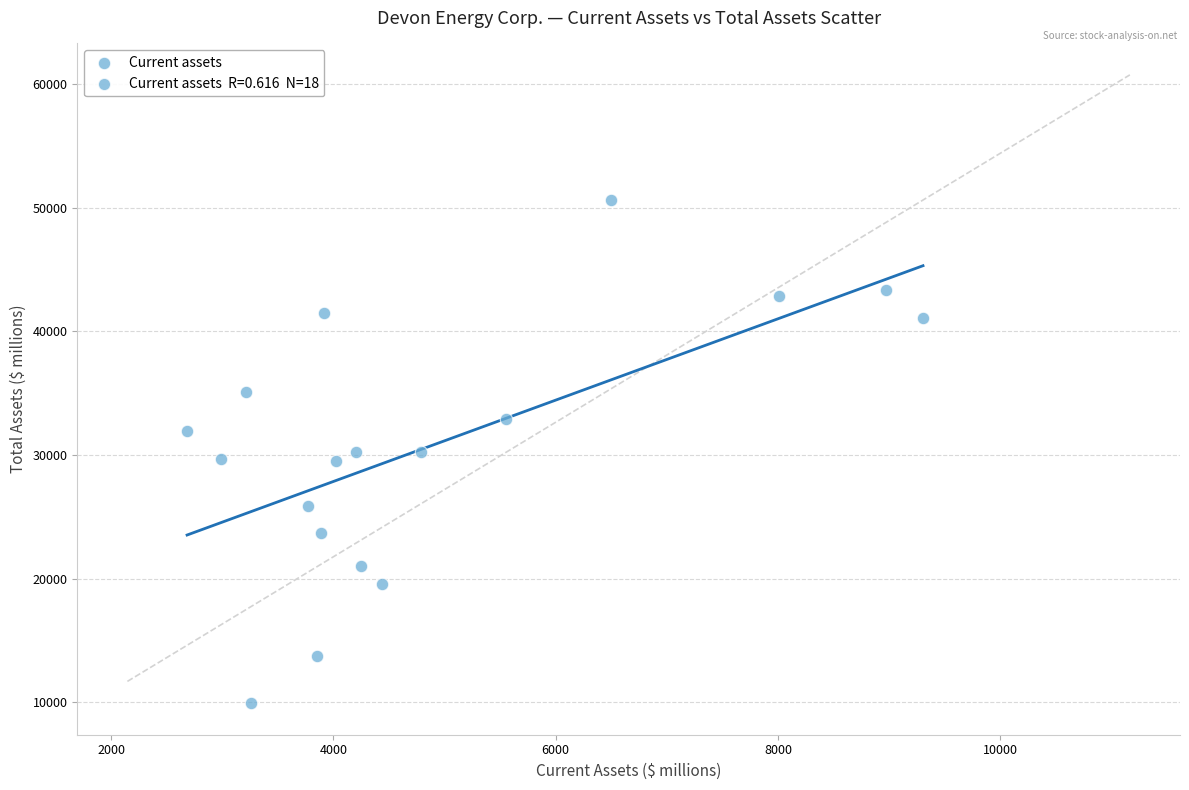

What is the range of X values (max minus min)?

6621